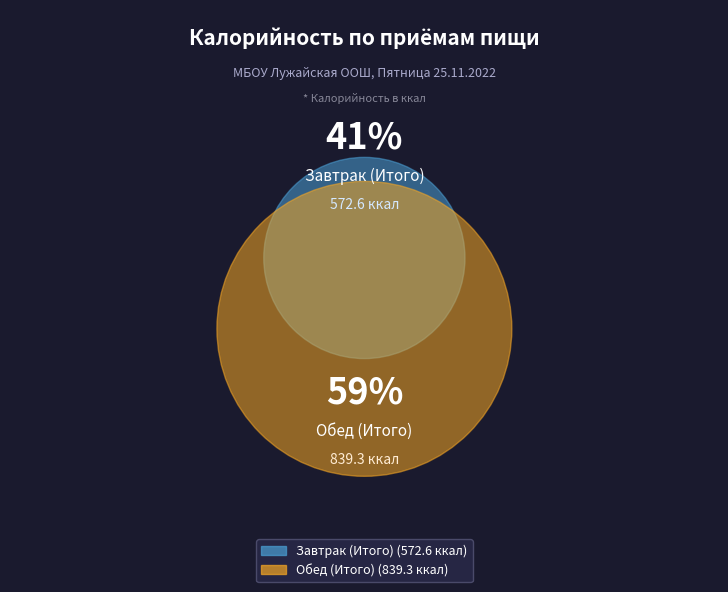

What is the majority slice?

Обед (Итого)